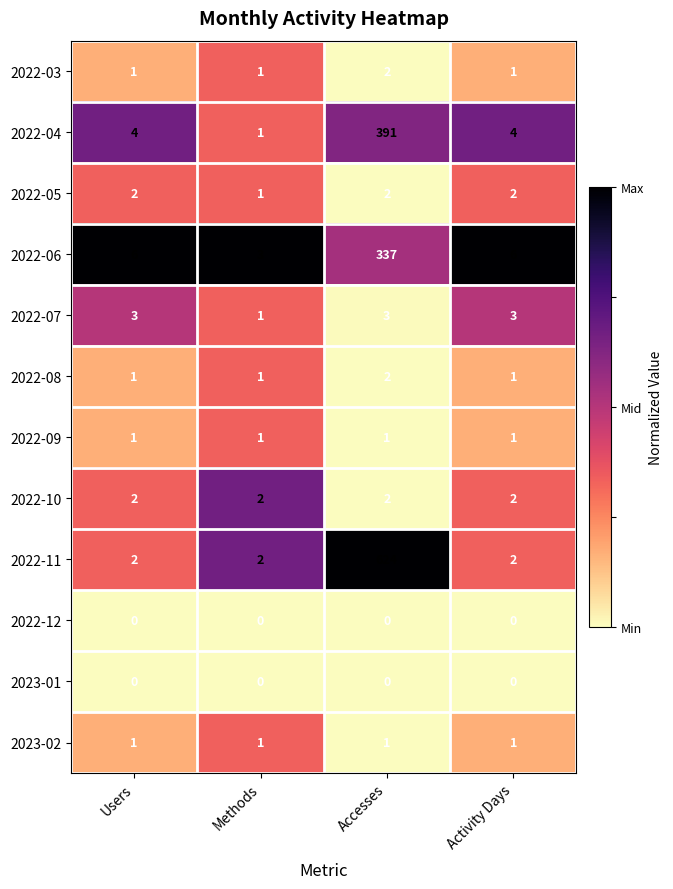

What is the total value across all series at Users?

23